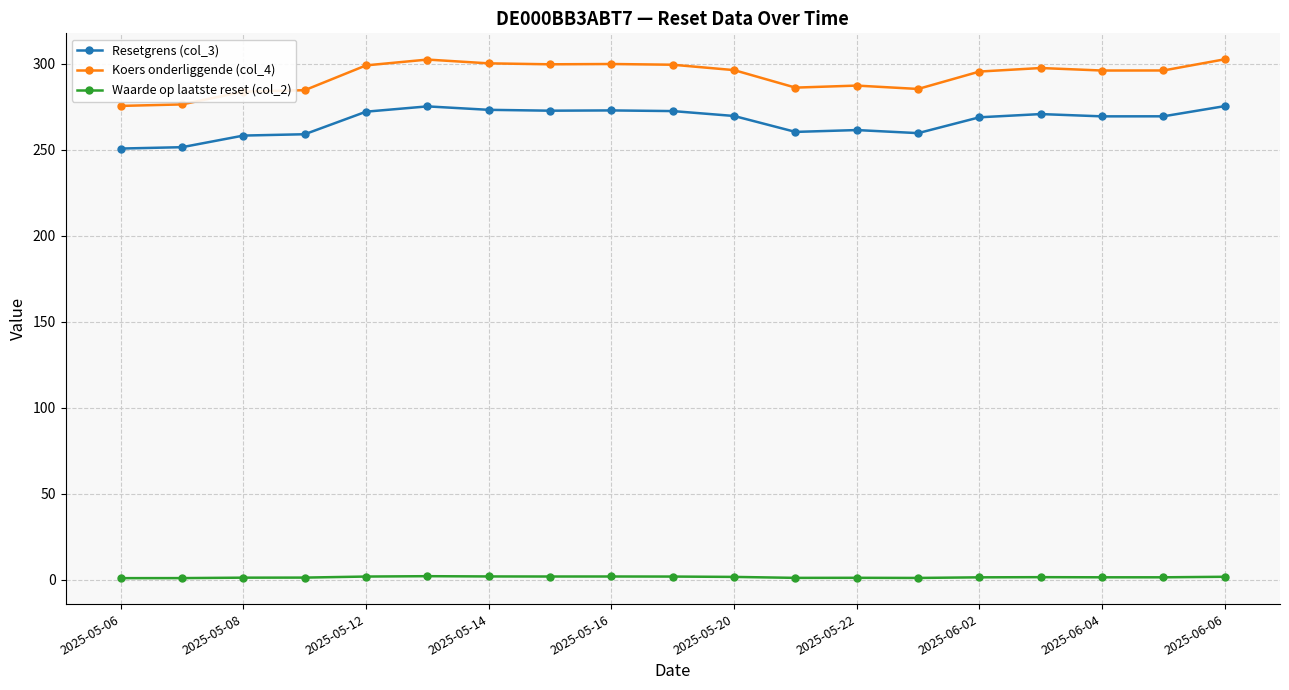

What is the minimum value for Koers onderliggende (col_4)?

275.4